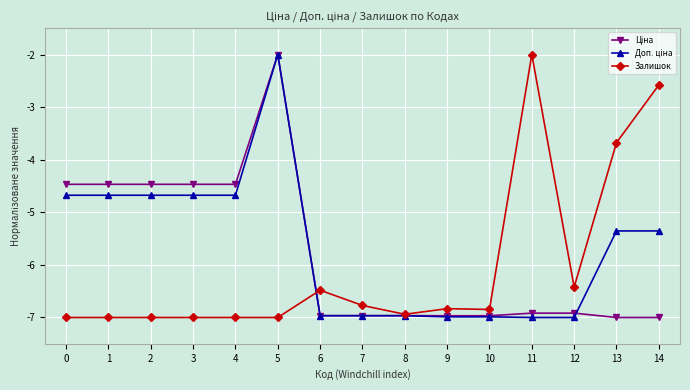

What is the smallest value displayed?

-7.0